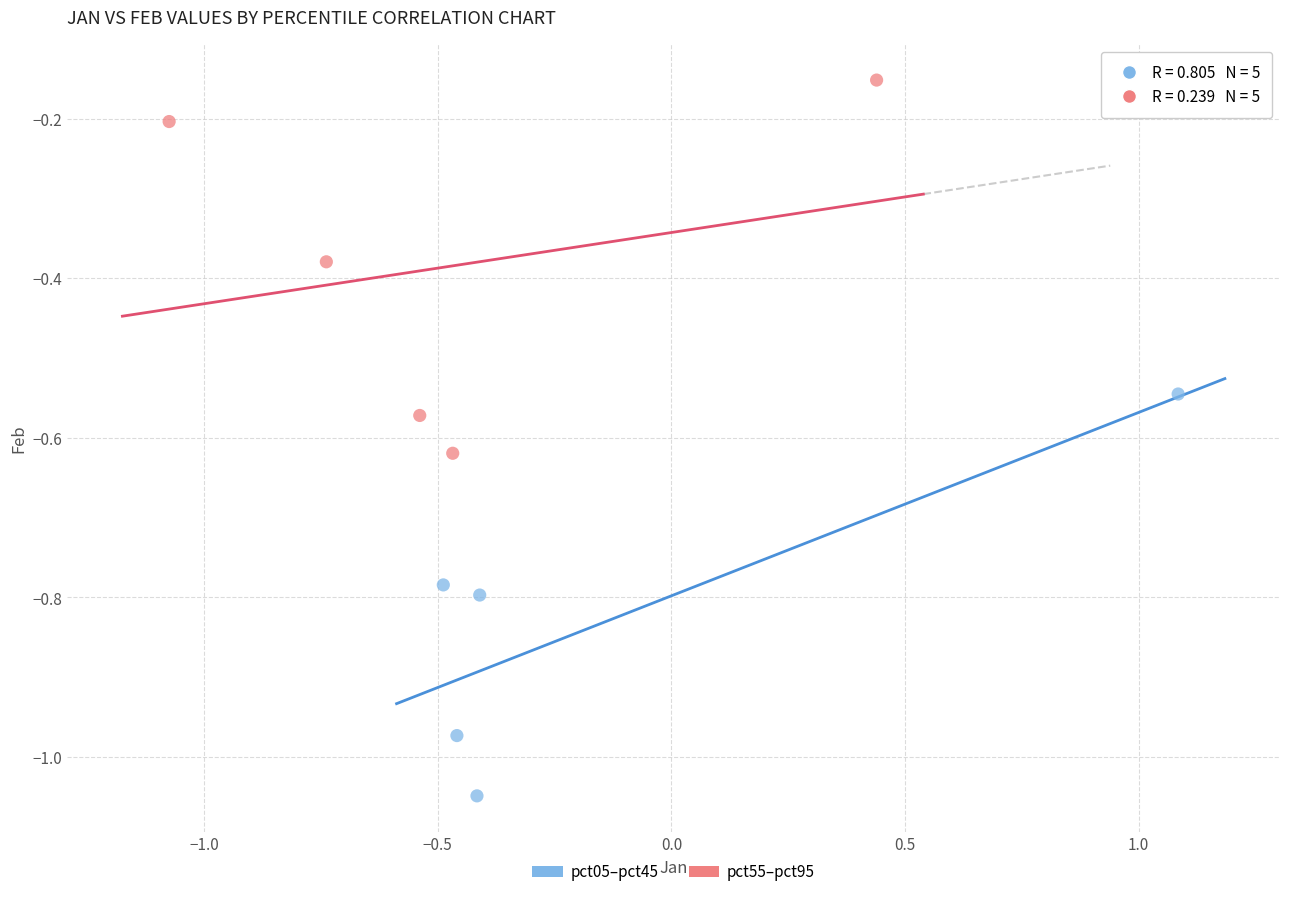

Which series contains the lowest Y value?

pct05–pct45